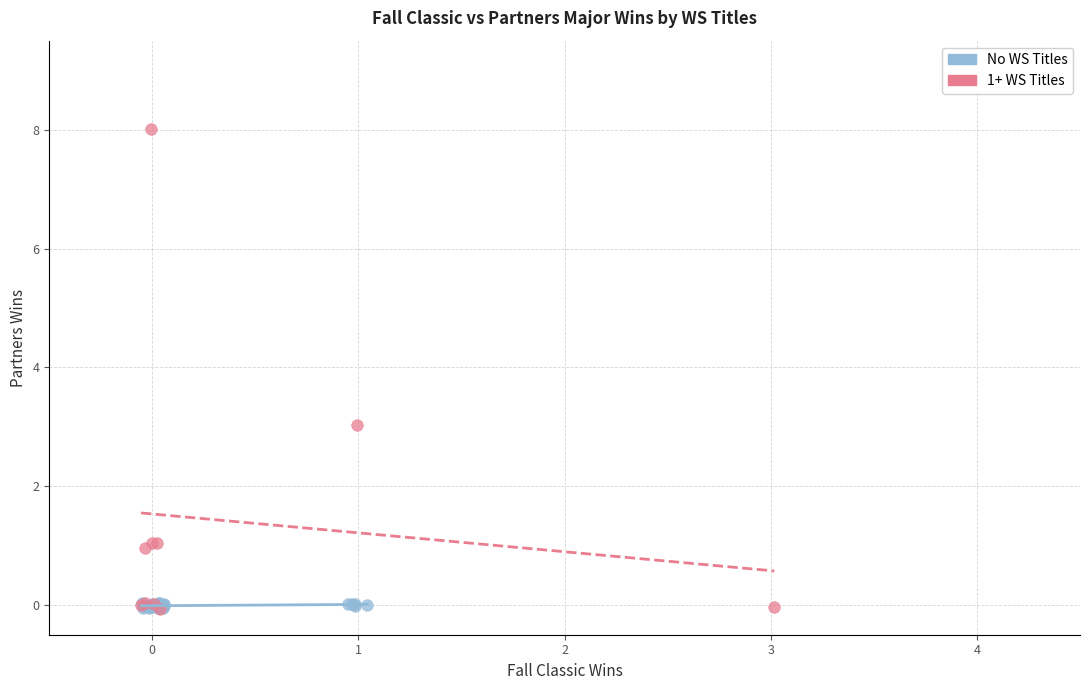

Which series contains the highest Y value?

1+ WS Titles